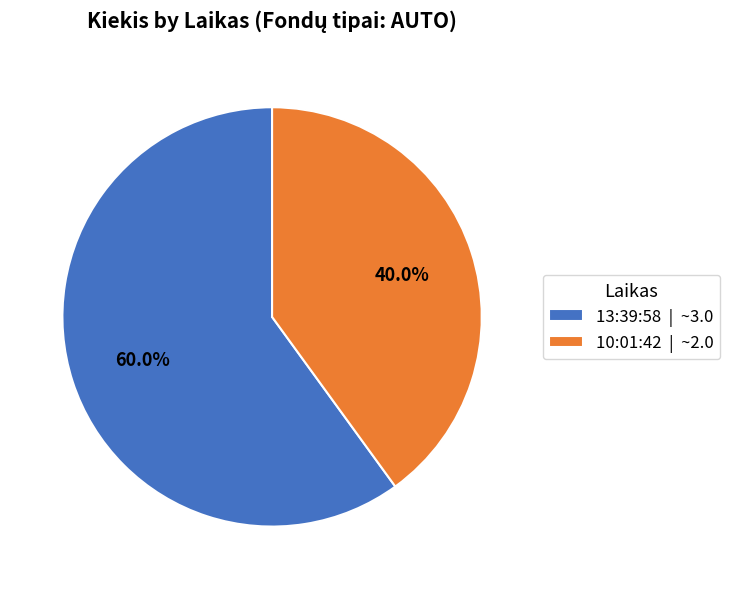

What is the majority slice?

13:39:58